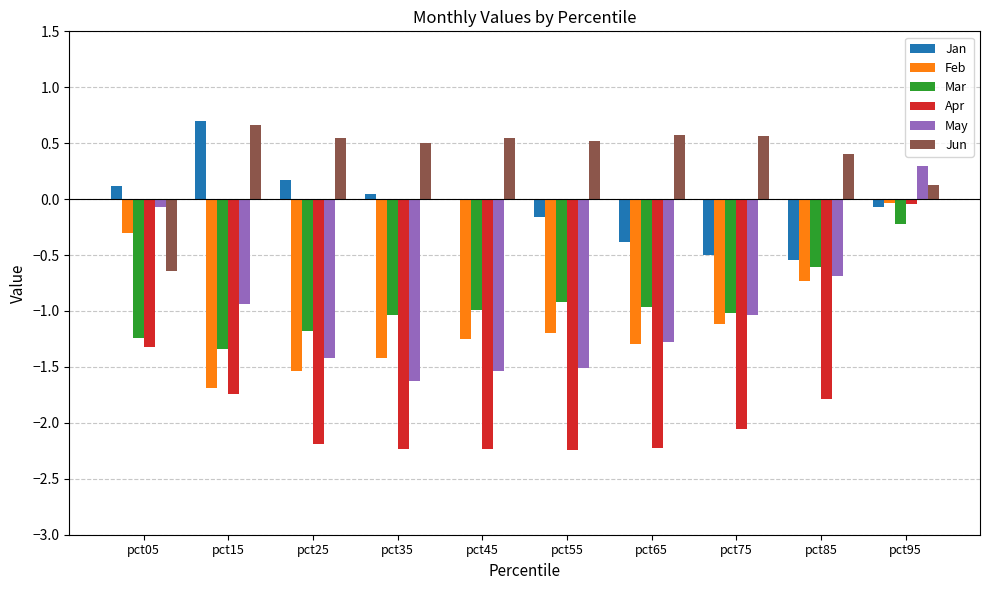

What is the sum of all Jun values?

3.8